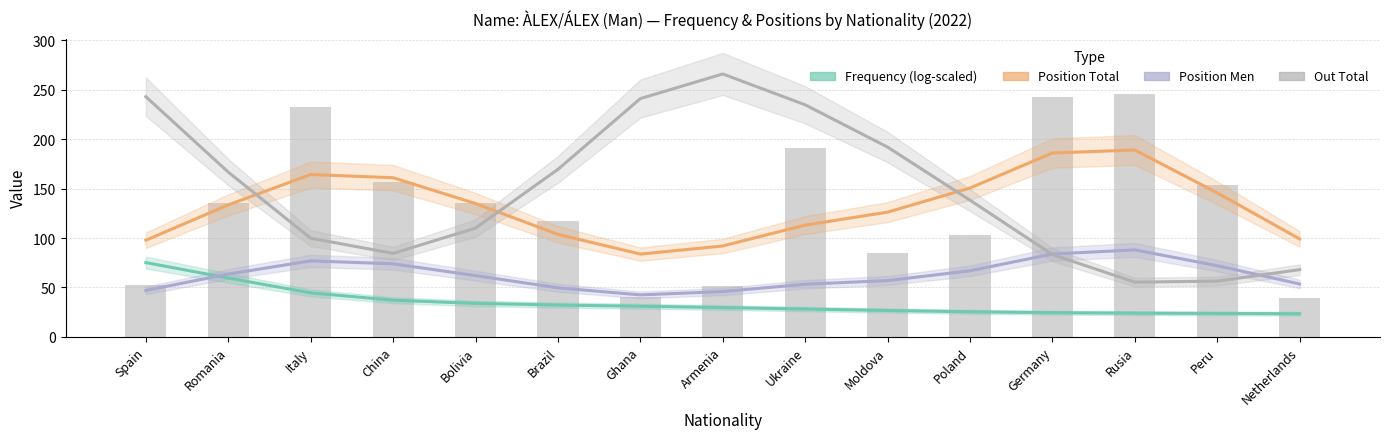

Which has a higher value, Netherlands or Moldova?

Moldova